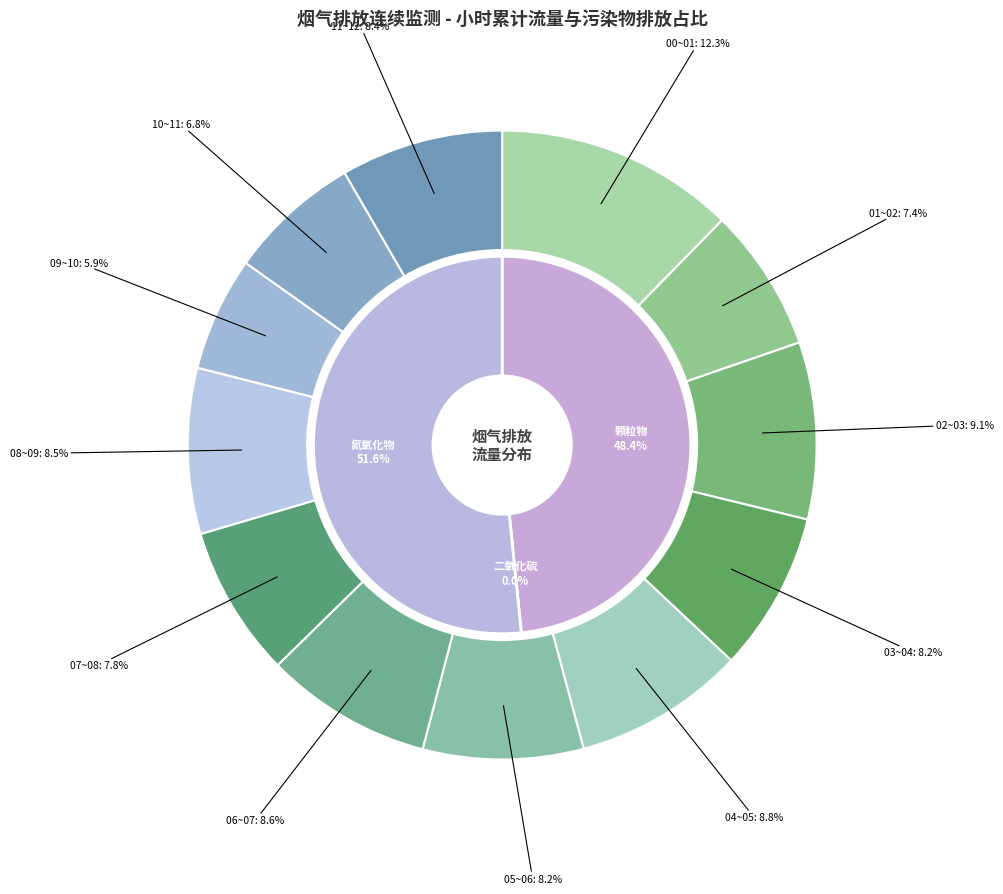

How many segments does this pie chart have?

12